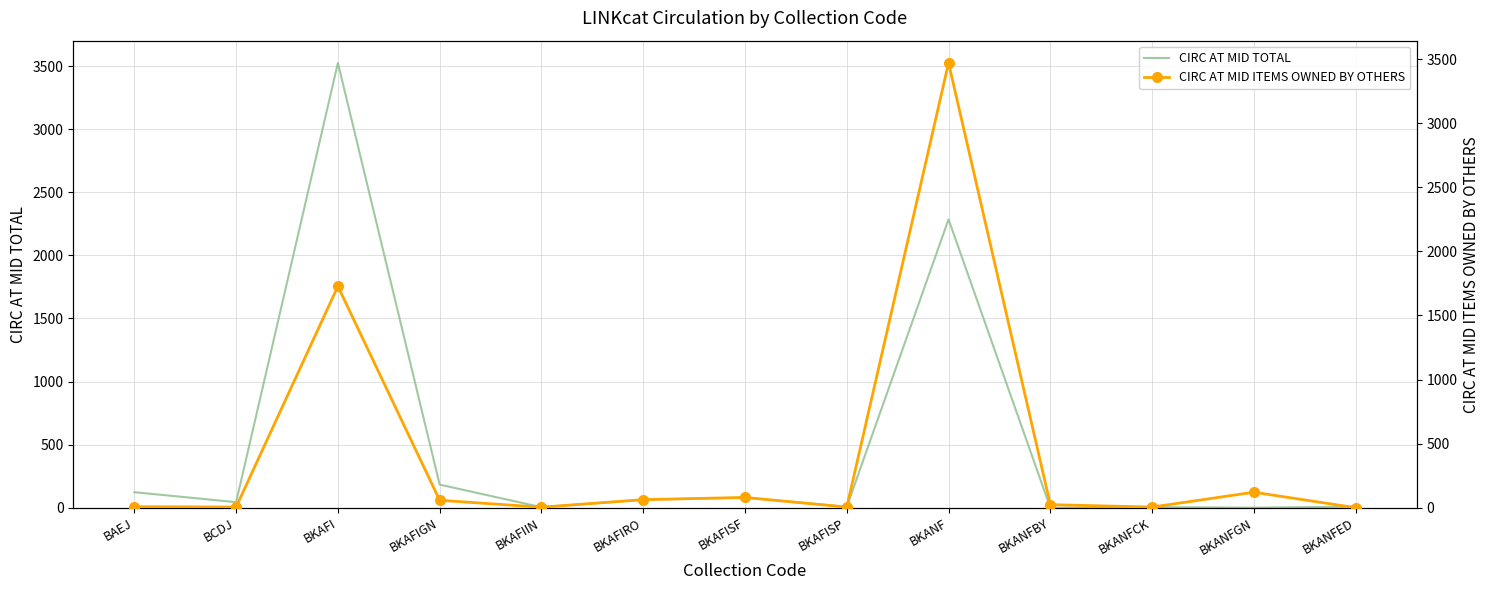

What is the total value across all series at BKAFIIN?

8